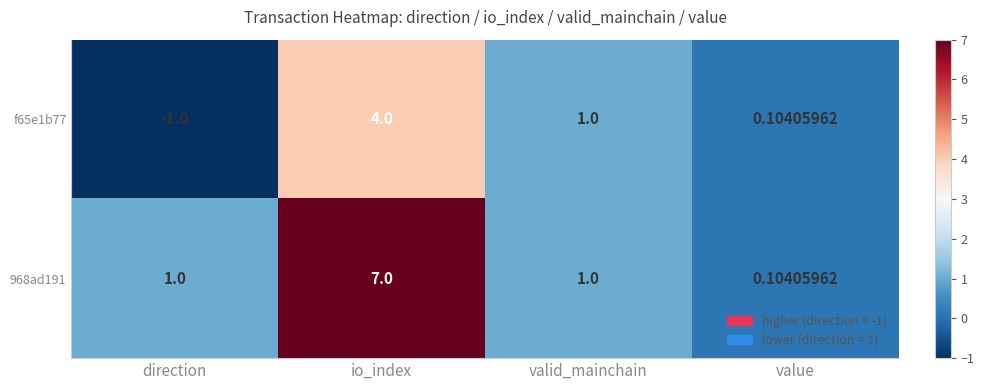

At which category is the sum across all series the highest?

io_index